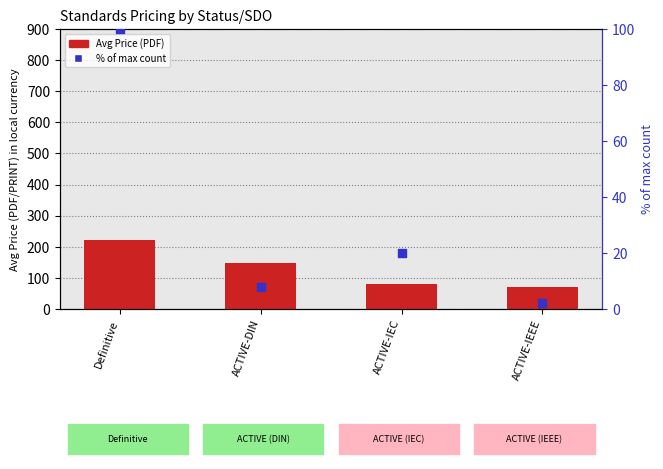

Is the value of % of max count at ACTIVE-IEEE greater than the value of Avg Price (PDF) at ACTIVE-IEC?

No